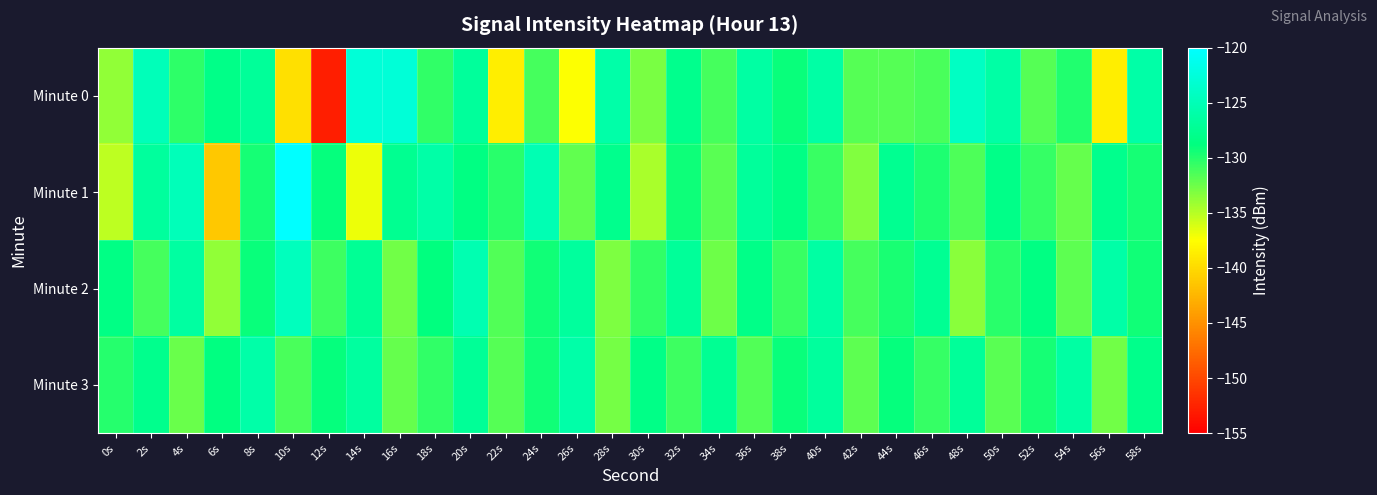

Reading right to left, transcribe all the data shown in this chart.

Minute 0: 58s=-126.1	56s=-138.7	54s=-129.9	52s=-131.7	50s=-126.3	48s=-124.2	46s=-131.2	44s=-131.7	42s=-131.7	40s=-126.2	38s=-129.0	36s=-126.4	34s=-131.1	32s=-127.8	30s=-132.9	28s=-126.0	26s=-137.4	24s=-131.1	22s=-138.6	20s=-126.8	18s=-130.5	16s=-122.7	14s=-122.8	12s=-152.8	10s=-139.7	8s=-127.1	6s=-128.1	4s=-130.4	2s=-124.9	0s=-133.7
Minute 1: 58s=-129.5	56s=-127.9	54s=-132.3	52s=-130.6	50s=-128.1	48s=-131.4	46s=-129.8	44s=-127.6	42s=-133.2	40s=-130.7	38s=-128.4	36s=-126.9	34s=-131.8	32s=-129.2	30s=-134.5	28s=-127.8	26s=-132.1	24s=-125.3	22s=-130.2	20s=-128.5	18s=-126.1	16s=-127.6	14s=-136.9	12s=-129.0	10s=-120.0	8s=-129.6	6s=-141.3	4s=-124.9	2s=-126.8	0s=-135.3
Minute 2: 58s=-129.4	56s=-126.1	54s=-131.9	52s=-128.6	50s=-130.2	48s=-133.4	46s=-127.5	44s=-129.7	42s=-131.1	40s=-126.3	38s=-130.8	36s=-128.2	34s=-132.5	32s=-127.0	30s=-130.4	28s=-133.1	26s=-126.7	24s=-129.3	22s=-131.6	20s=-125.4	18s=-128.8	16s=-132.7	14s=-127.3	12s=-130.9	10s=-124.6	8s=-129.1	6s=-133.8	4s=-126.5	2s=-131.2	0s=-128.4
Minute 3: 58s=-128.0	56s=-132.6	54s=-126.4	52s=-129.5	50s=-131.8	48s=-127.1	46s=-130.6	44s=-128.9	42s=-132.0	40s=-126.8	38s=-129.1	36s=-131.5	34s=-127.4	32s=-130.9	30s=-128.3	28s=-132.8	26s=-126.0	24s=-129.4	22s=-131.7	20s=-127.2	18s=-130.5	16s=-132.2	14s=-126.6	12s=-129.0	10s=-131.3	8s=-125.9	6s=-128.7	4s=-132.4	2s=-127.8	0s=-130.1